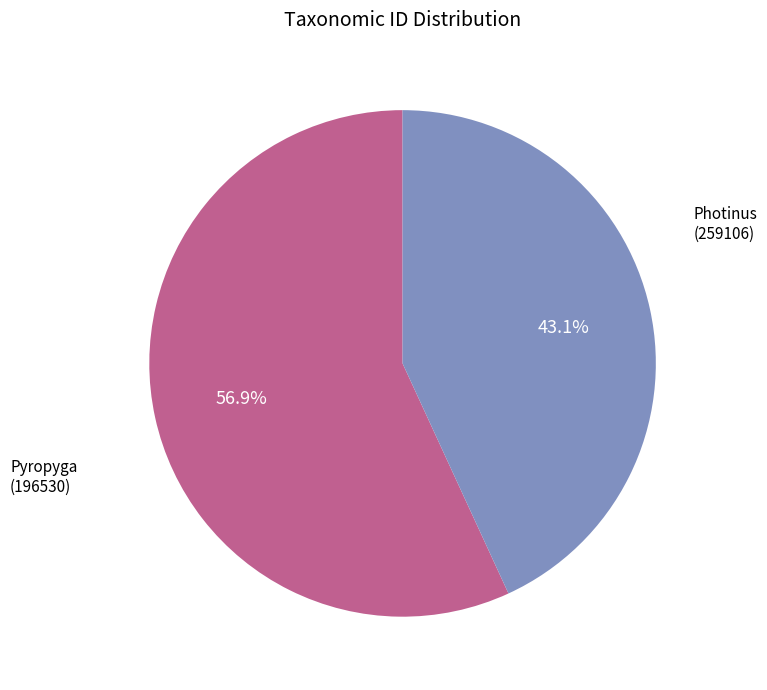

What is the largest slice in the pie chart?

Photinus